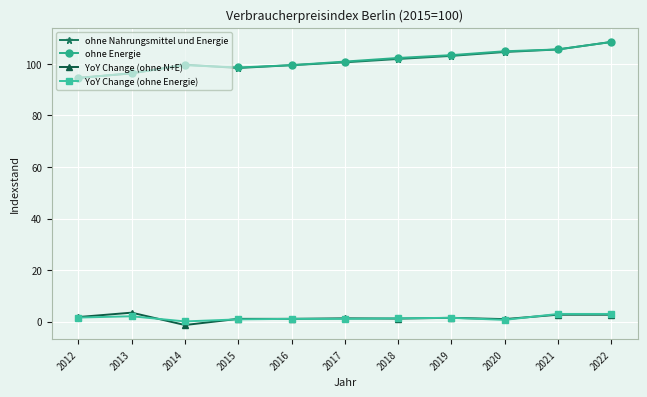

What is the average value of the ohne Nahrungsmittel und Energie series?

101.2